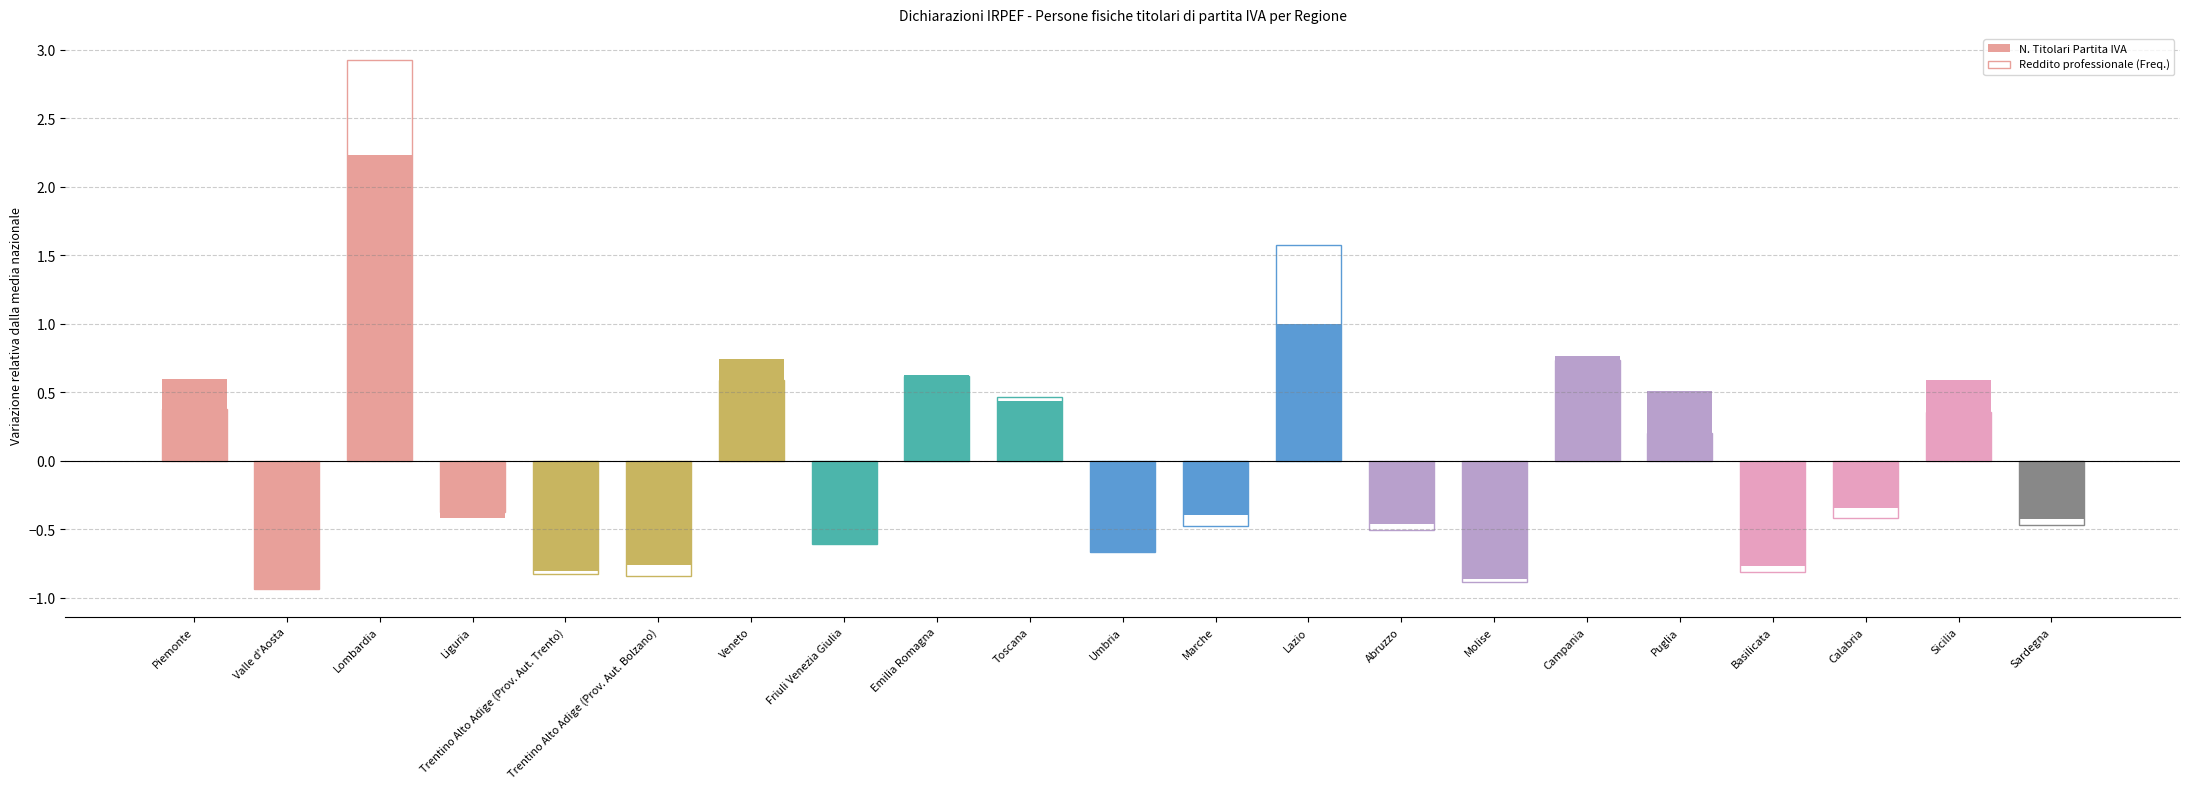

What is the sum of the N. Titolari Partita IVA values at Lombardia and Trentino Alto Adige (Prov. Aut. Bolzano)?

1.5